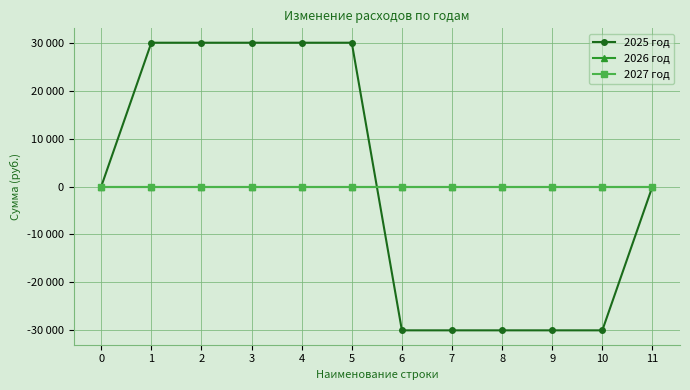

How many intersections are there between 2025 год and 2027 год?

1